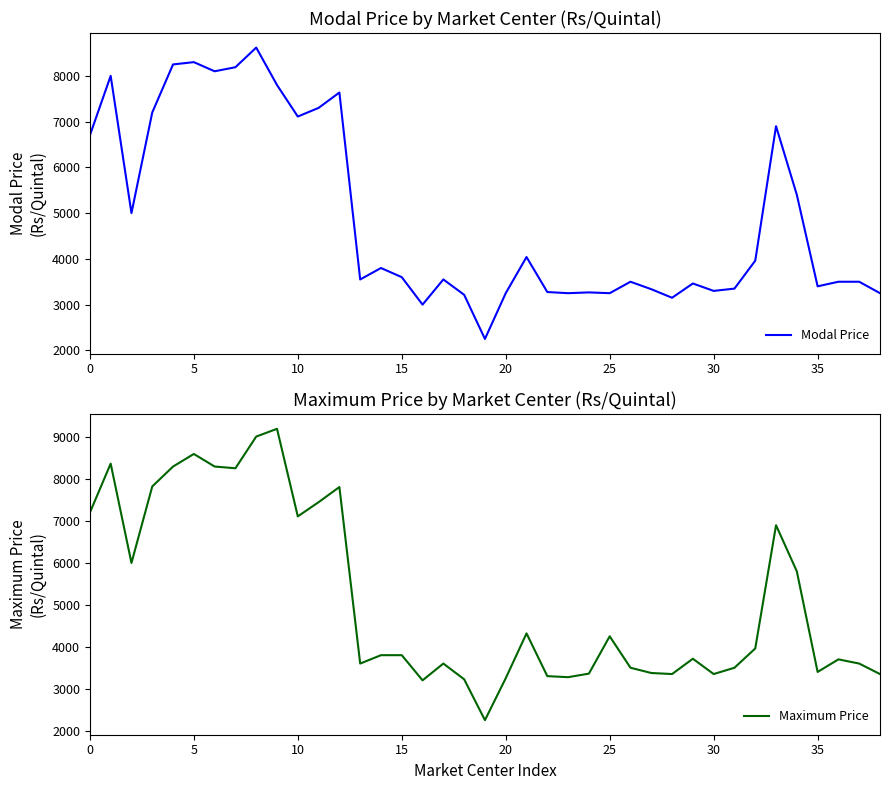

What is the difference between the highest and lowest values at 28?

200